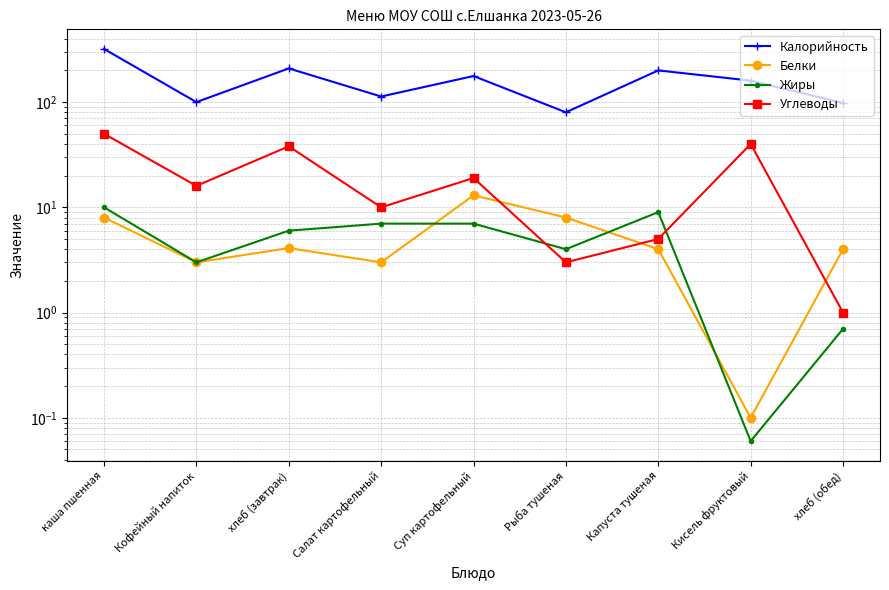

At which label does Жиры reach its peak?

каша пшенная